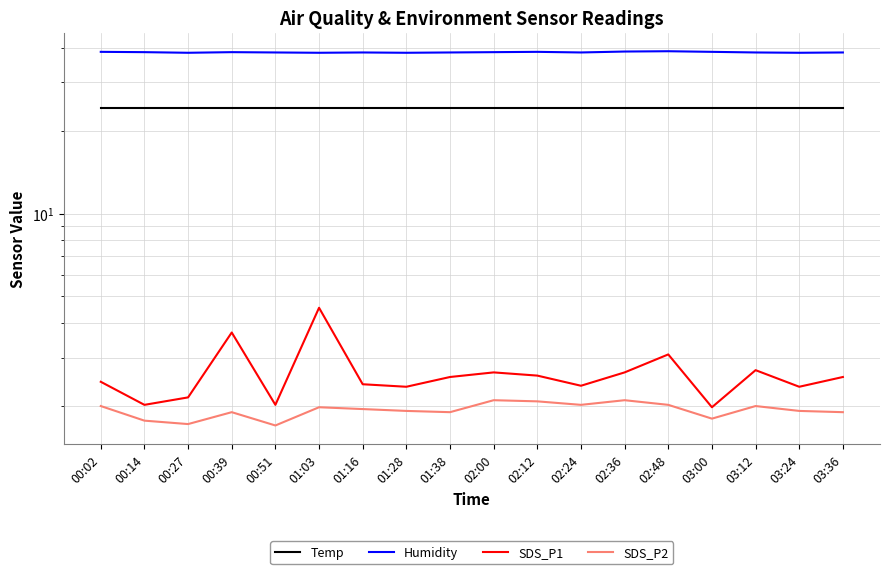

Reading left to right, what are all the values shown in this chart?

Temp: 24.1	24.1	24.1	24.1	24.1	24.1	24.1	24.1	24.1	24.1	24.1	24.1	24.1	24.1	24.1	24.1	24.1	24.1
Humidity: 38.7	38.6	38.4	38.6	38.5	38.4	38.5	38.4	38.5	38.6	38.7	38.5	38.8	38.9	38.7	38.5	38.4	38.5
SDS_P1: 2.5	2.0	2.1	3.7	2.0	4.5	2.4	2.4	2.5	2.6	2.6	2.4	2.6	3.1	2.0	2.7	2.4	2.5
SDS_P2: 2.0	1.8	1.7	1.9	1.7	2.0	1.9	1.9	1.9	2.1	2.1	2.0	2.1	2.0	1.8	2.0	1.9	1.9